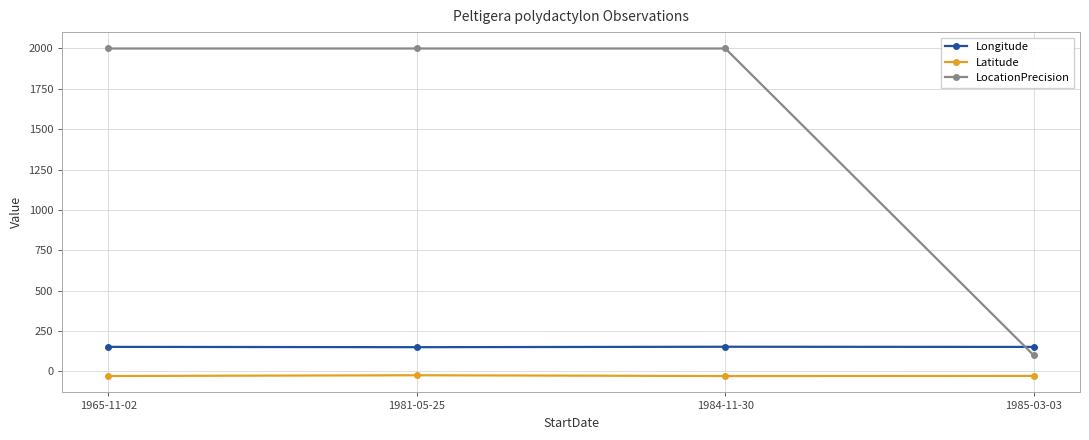

What is the average value of the Longitude series?

152.0